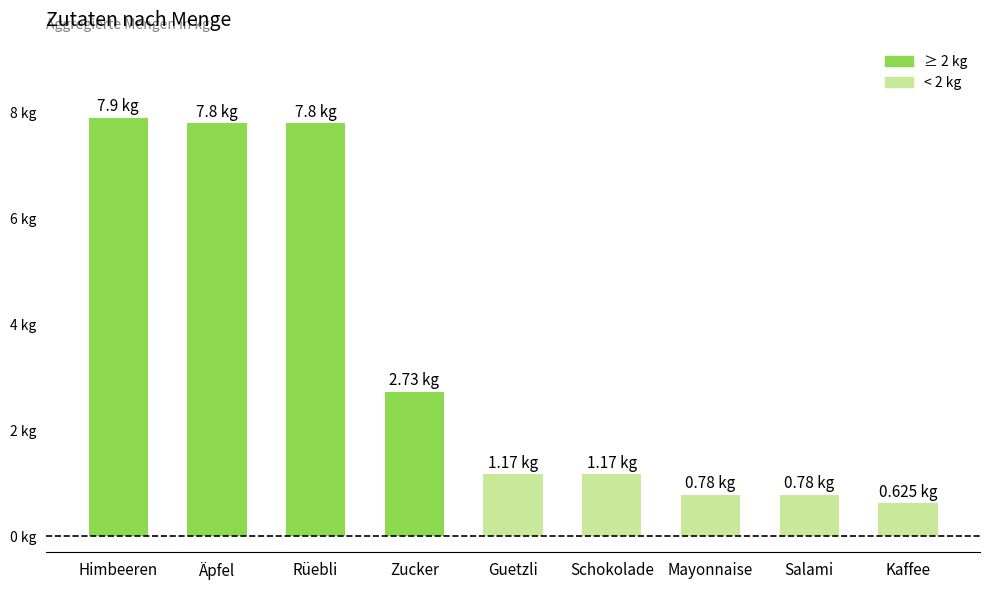

Rank the categories by value from lowest to highest.

Kaffee, Mayonnaise, Salami, Guetzli, Schokolade, Zucker, Äpfel, Rüebli, Himbeeren